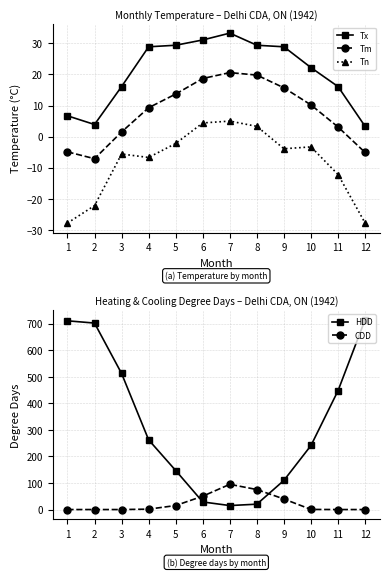

At how many categories does at least one series exceed -27?

12